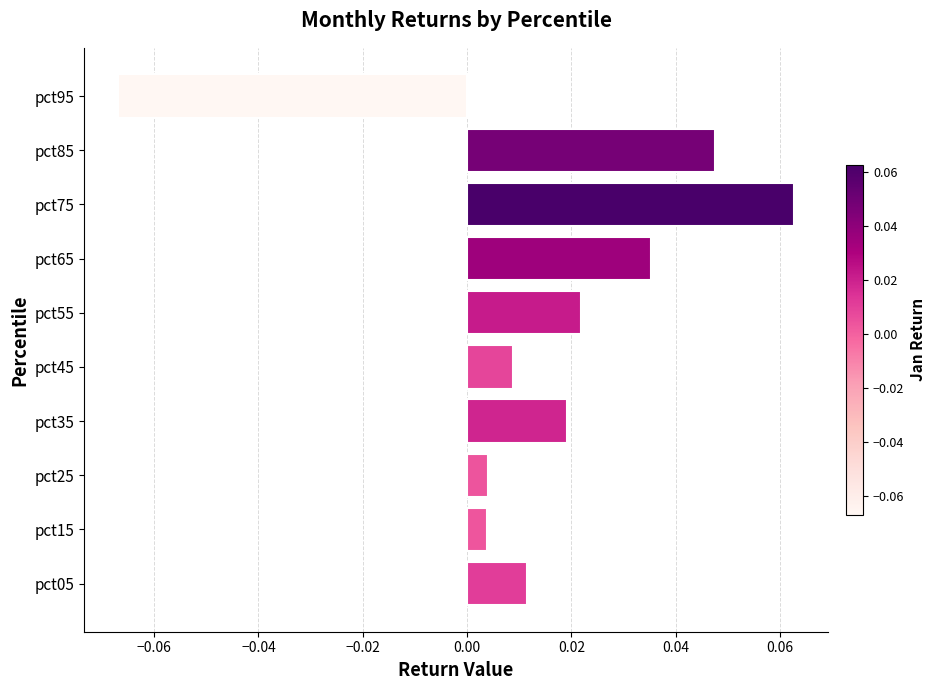

Which has a higher value, pct65 or pct25?

pct65